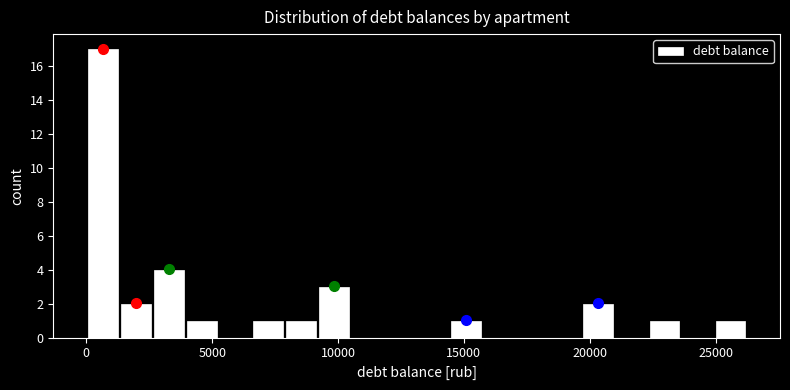

Around what value on the x-axis is the tallest bar? Give the approximate position of its centre, as read against the axis.

500